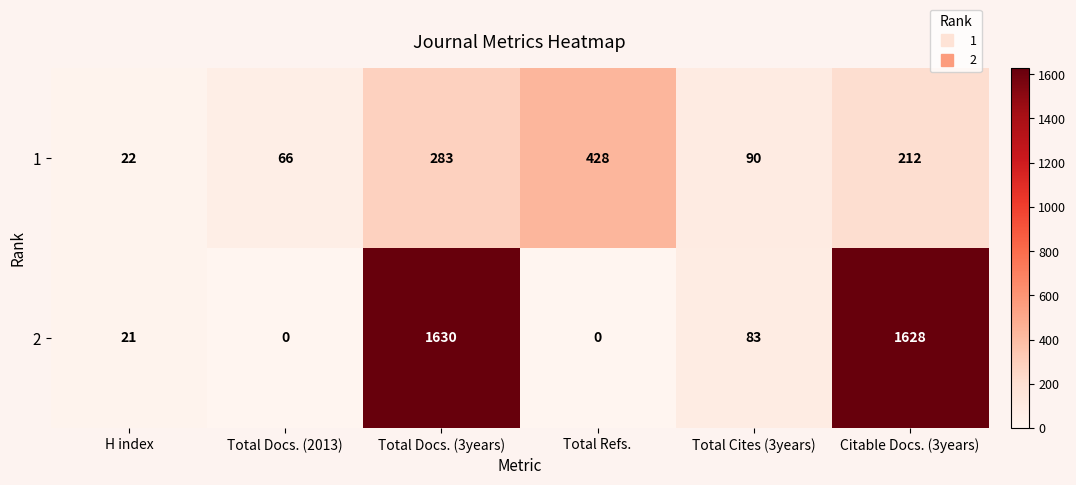

How many categories are shown in the chart?

6